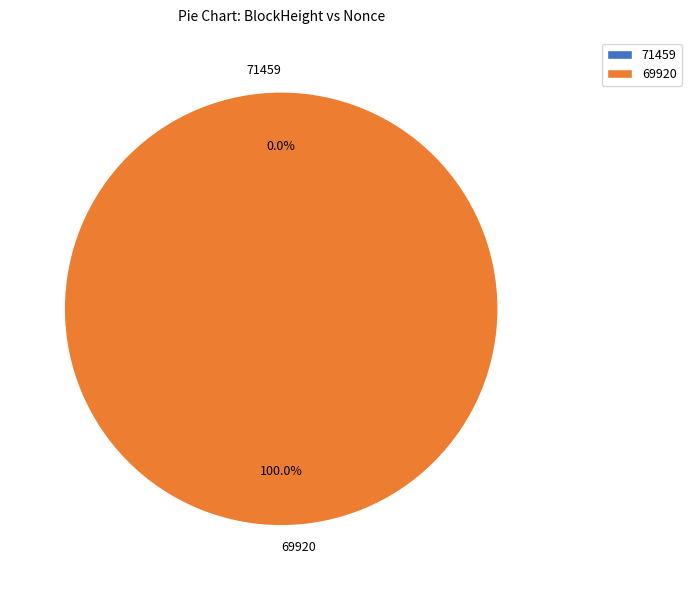

What percentage do 71459 and 69920 together represent?

100.0%